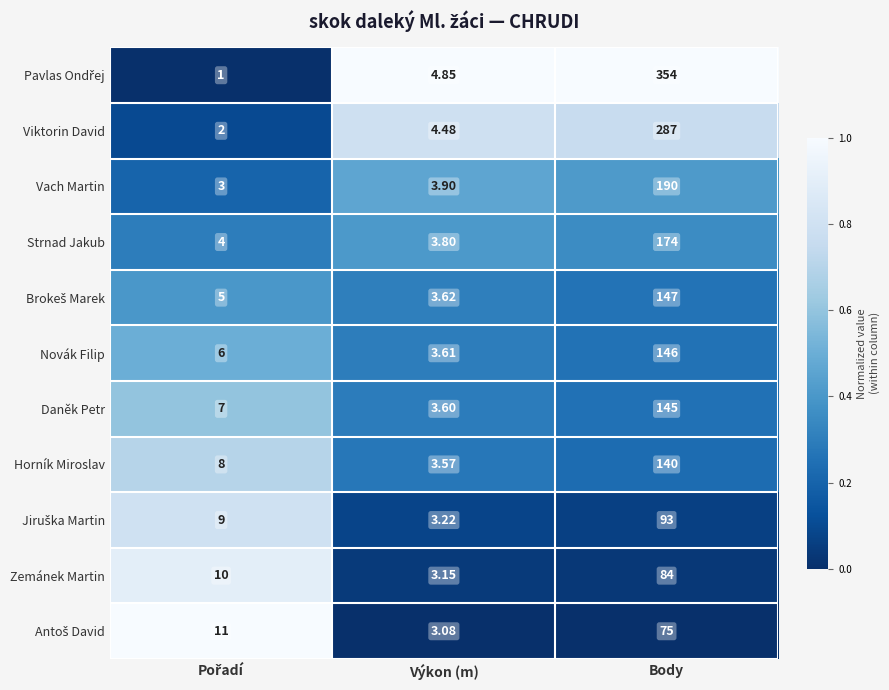

At which category is the sum across all series the highest?

Body